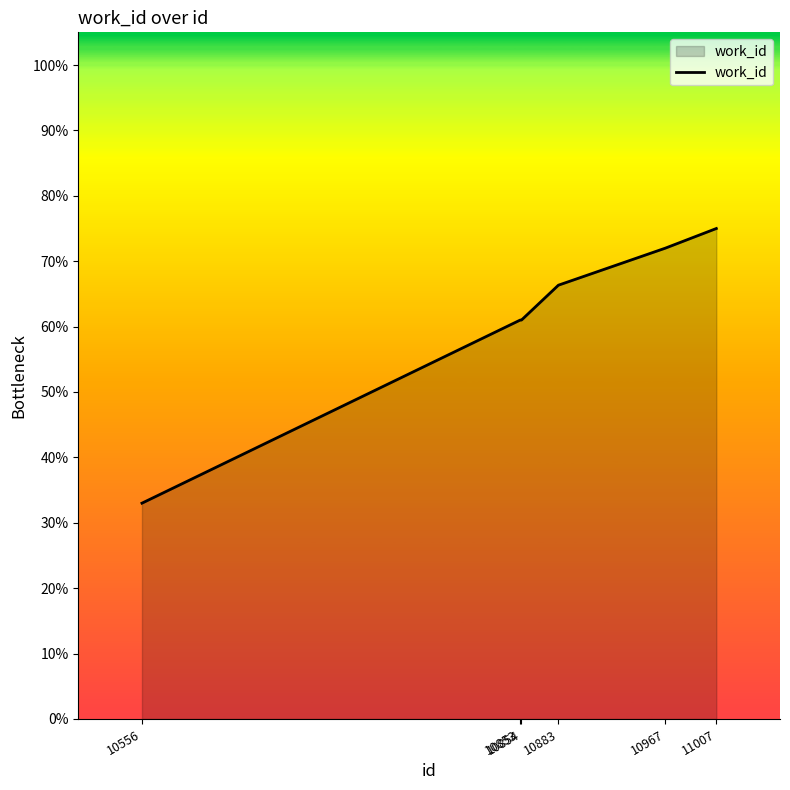

Between 10854 and 11007, which is larger?

11007